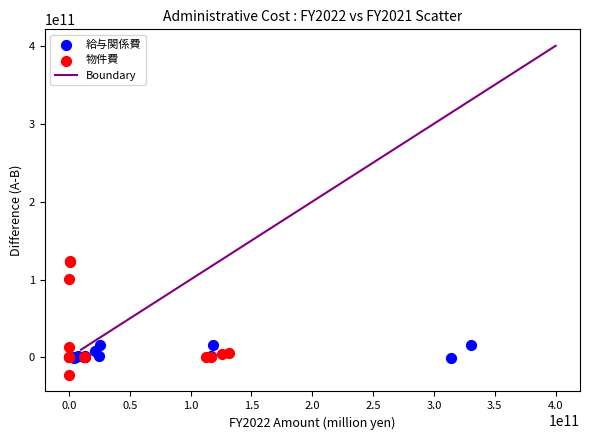

Which series contains the highest Y value?

物件費